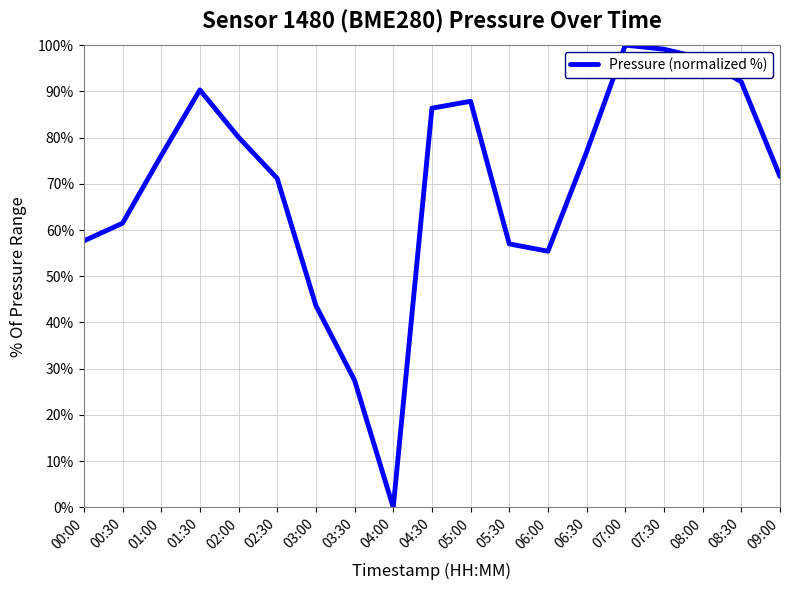

At which category does the data reach its first local valley?

04:00